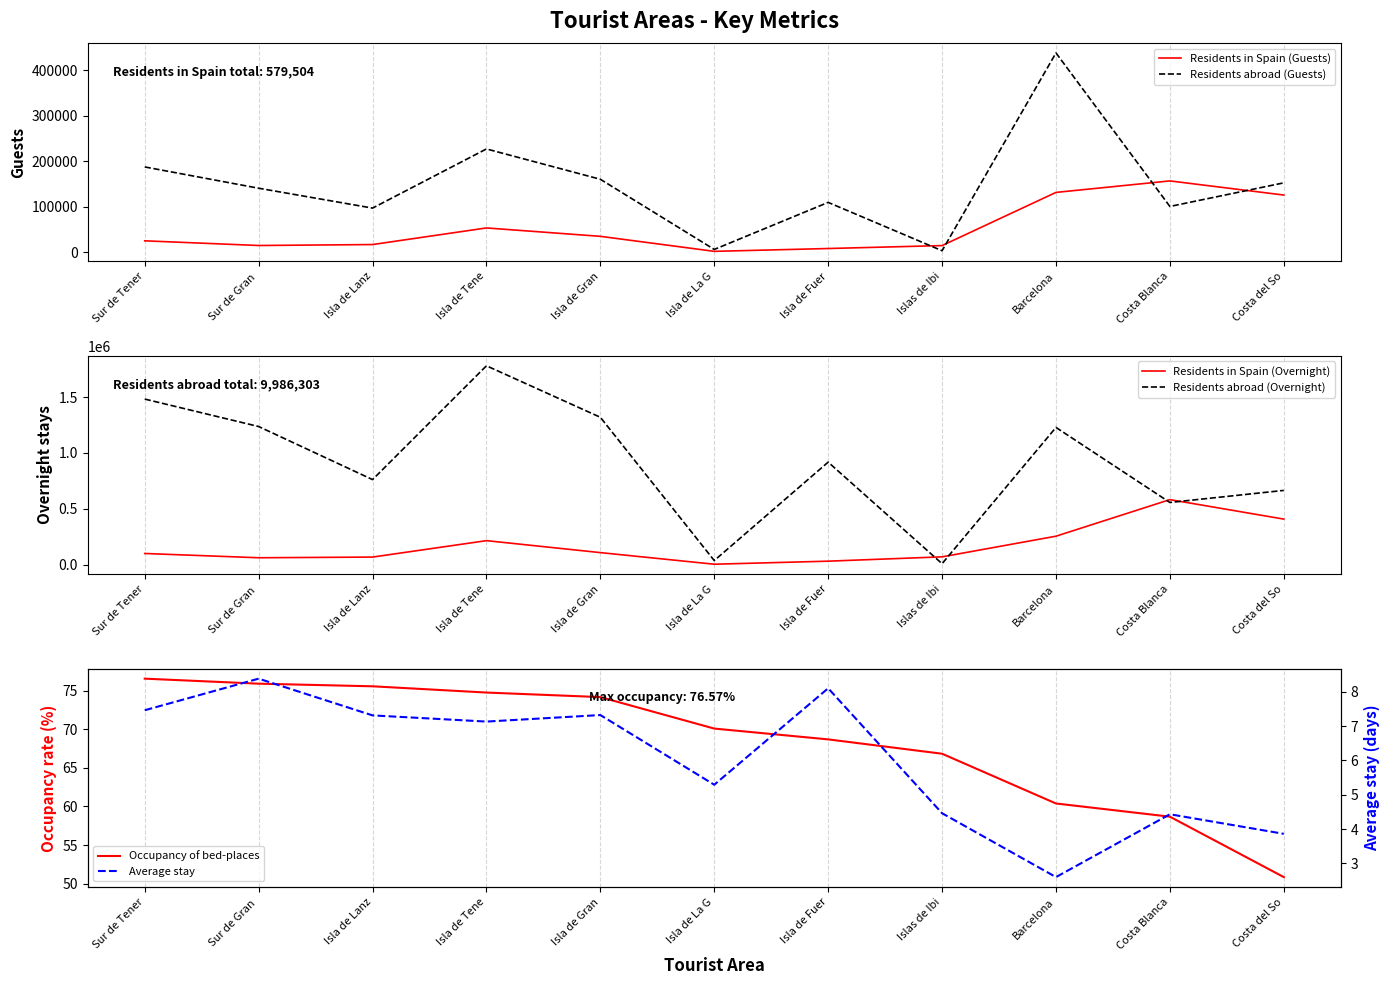

How many lines are shown in the chart?

6